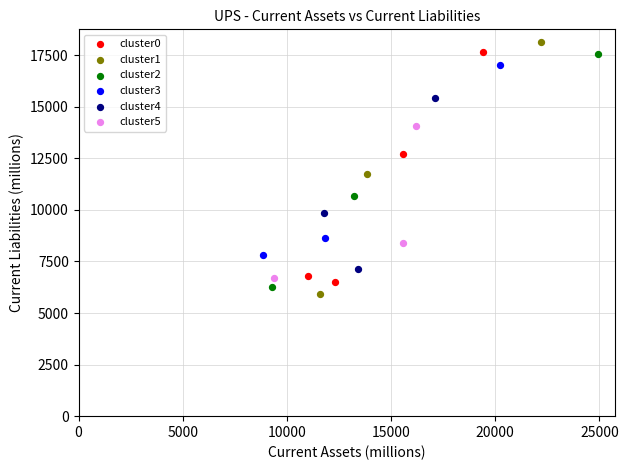

Which series has the widest spread of Y values?

cluster1